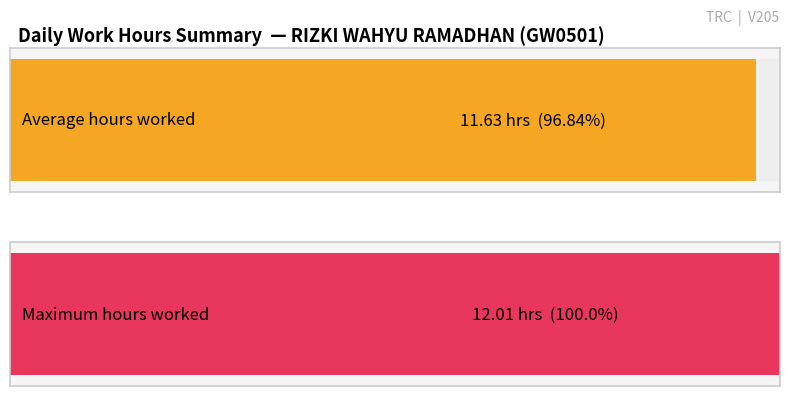

How many series are shown in this chart?

2